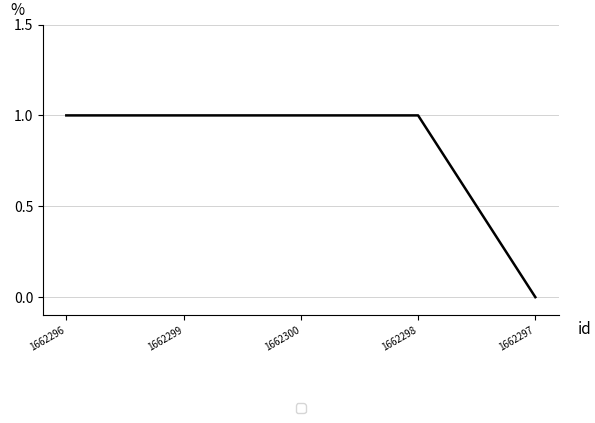

What value does the data have at 1662296?

1